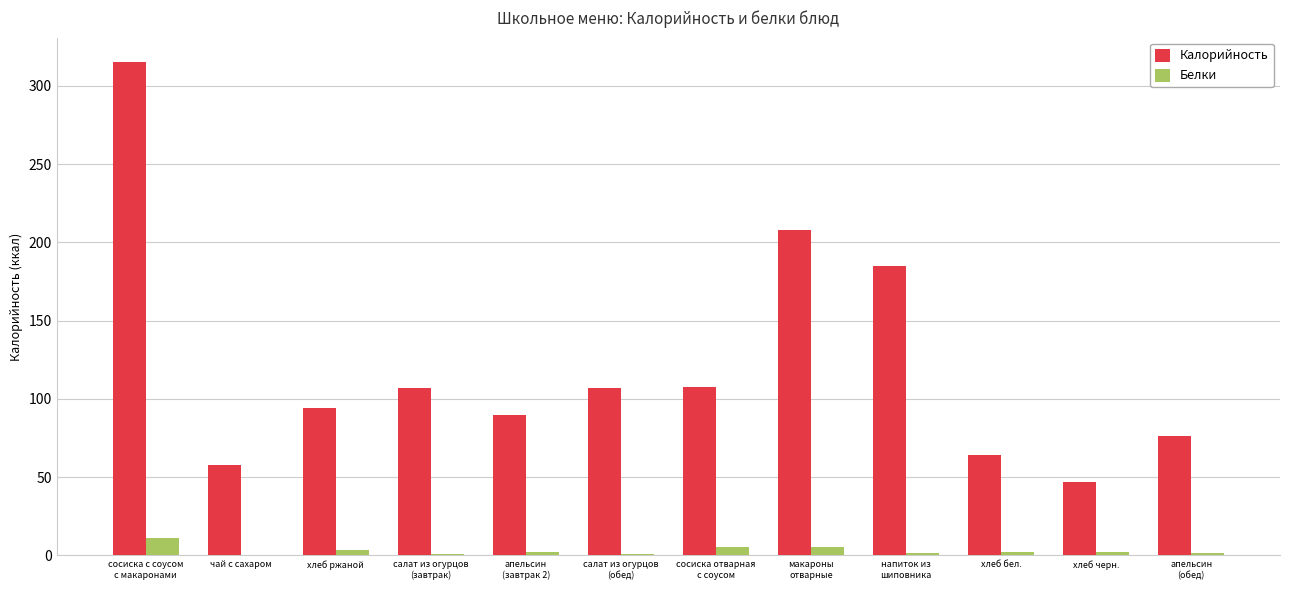

Which series has the largest total across all categories?

Калорийность